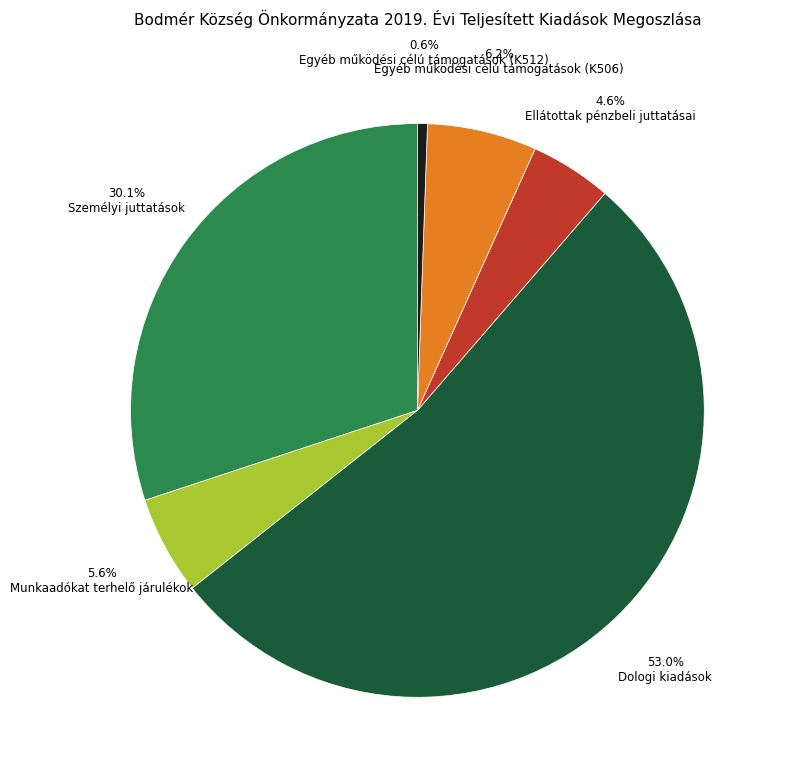

To the nearest percent, what is the difference between the largest and smallest slice percentages?

52%